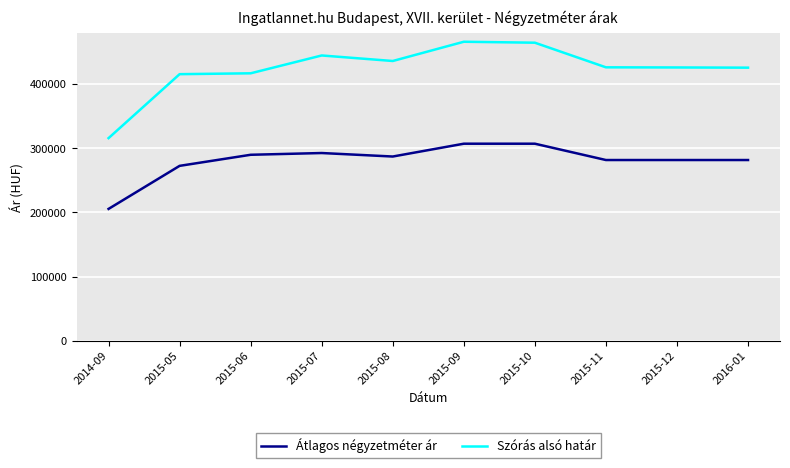

What is the total value across all series at 2015-06?

707063